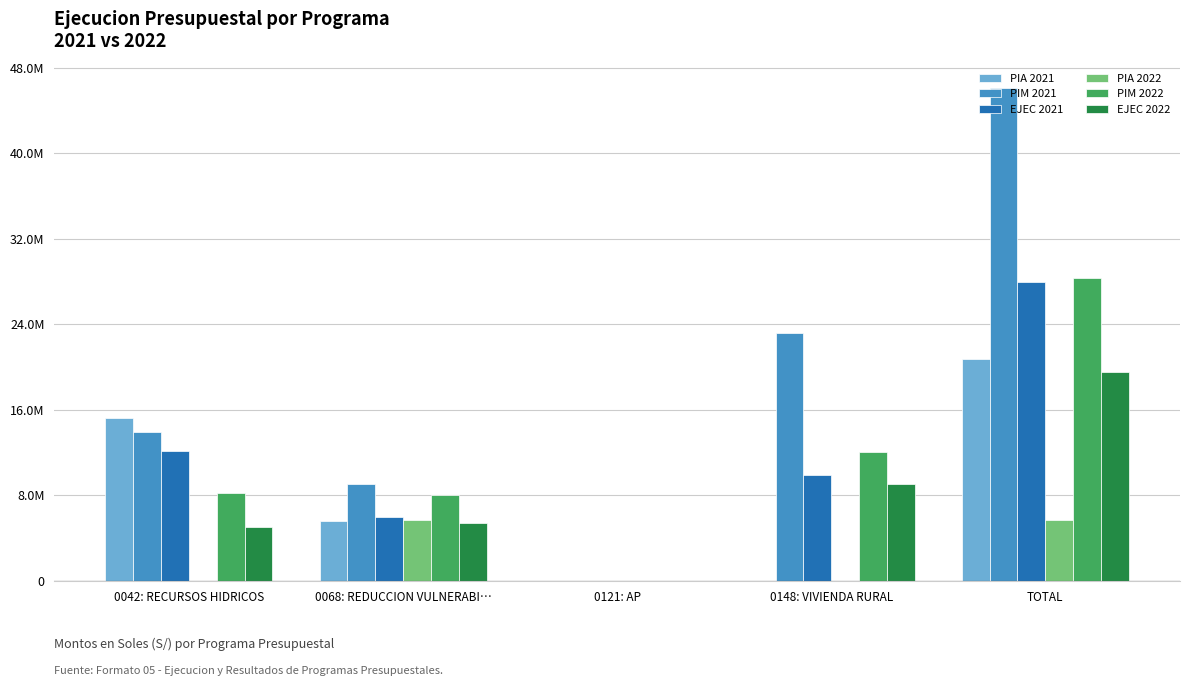

At which label is EJEC 2021 closest to 13994022?

0042: RECURSOS HIDRICOS